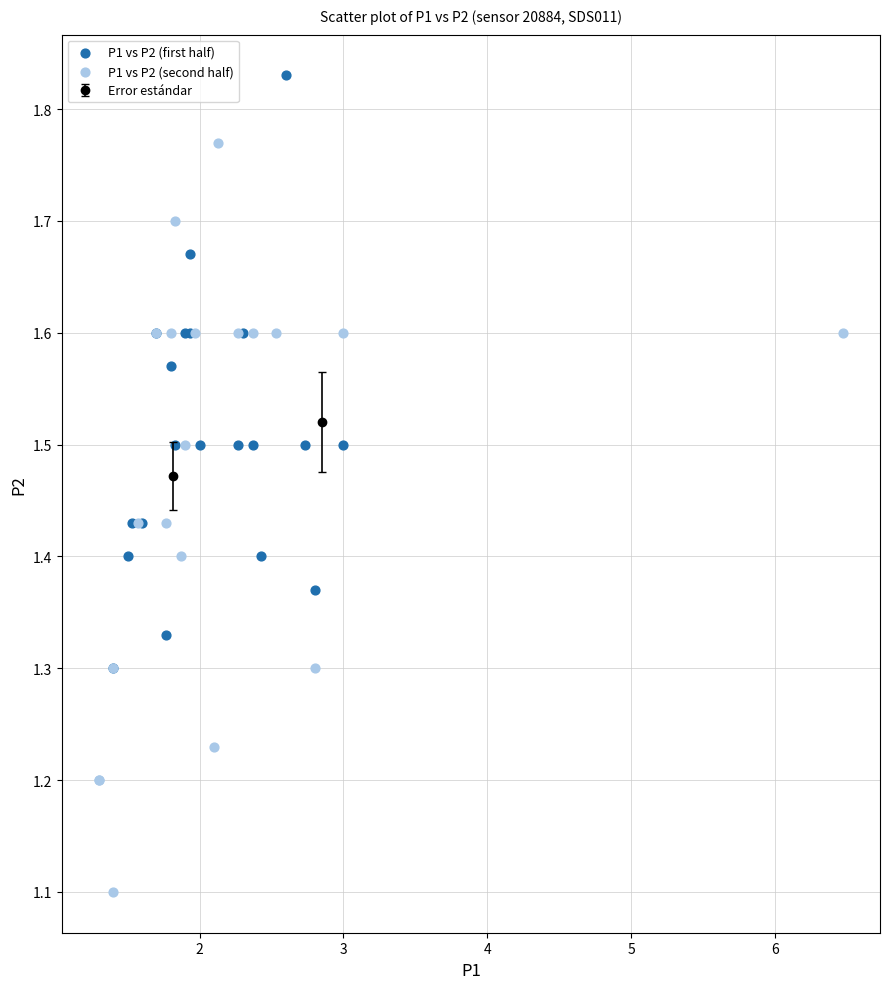

Which series has the widest spread of Y values?

P1 vs P2 (second half)